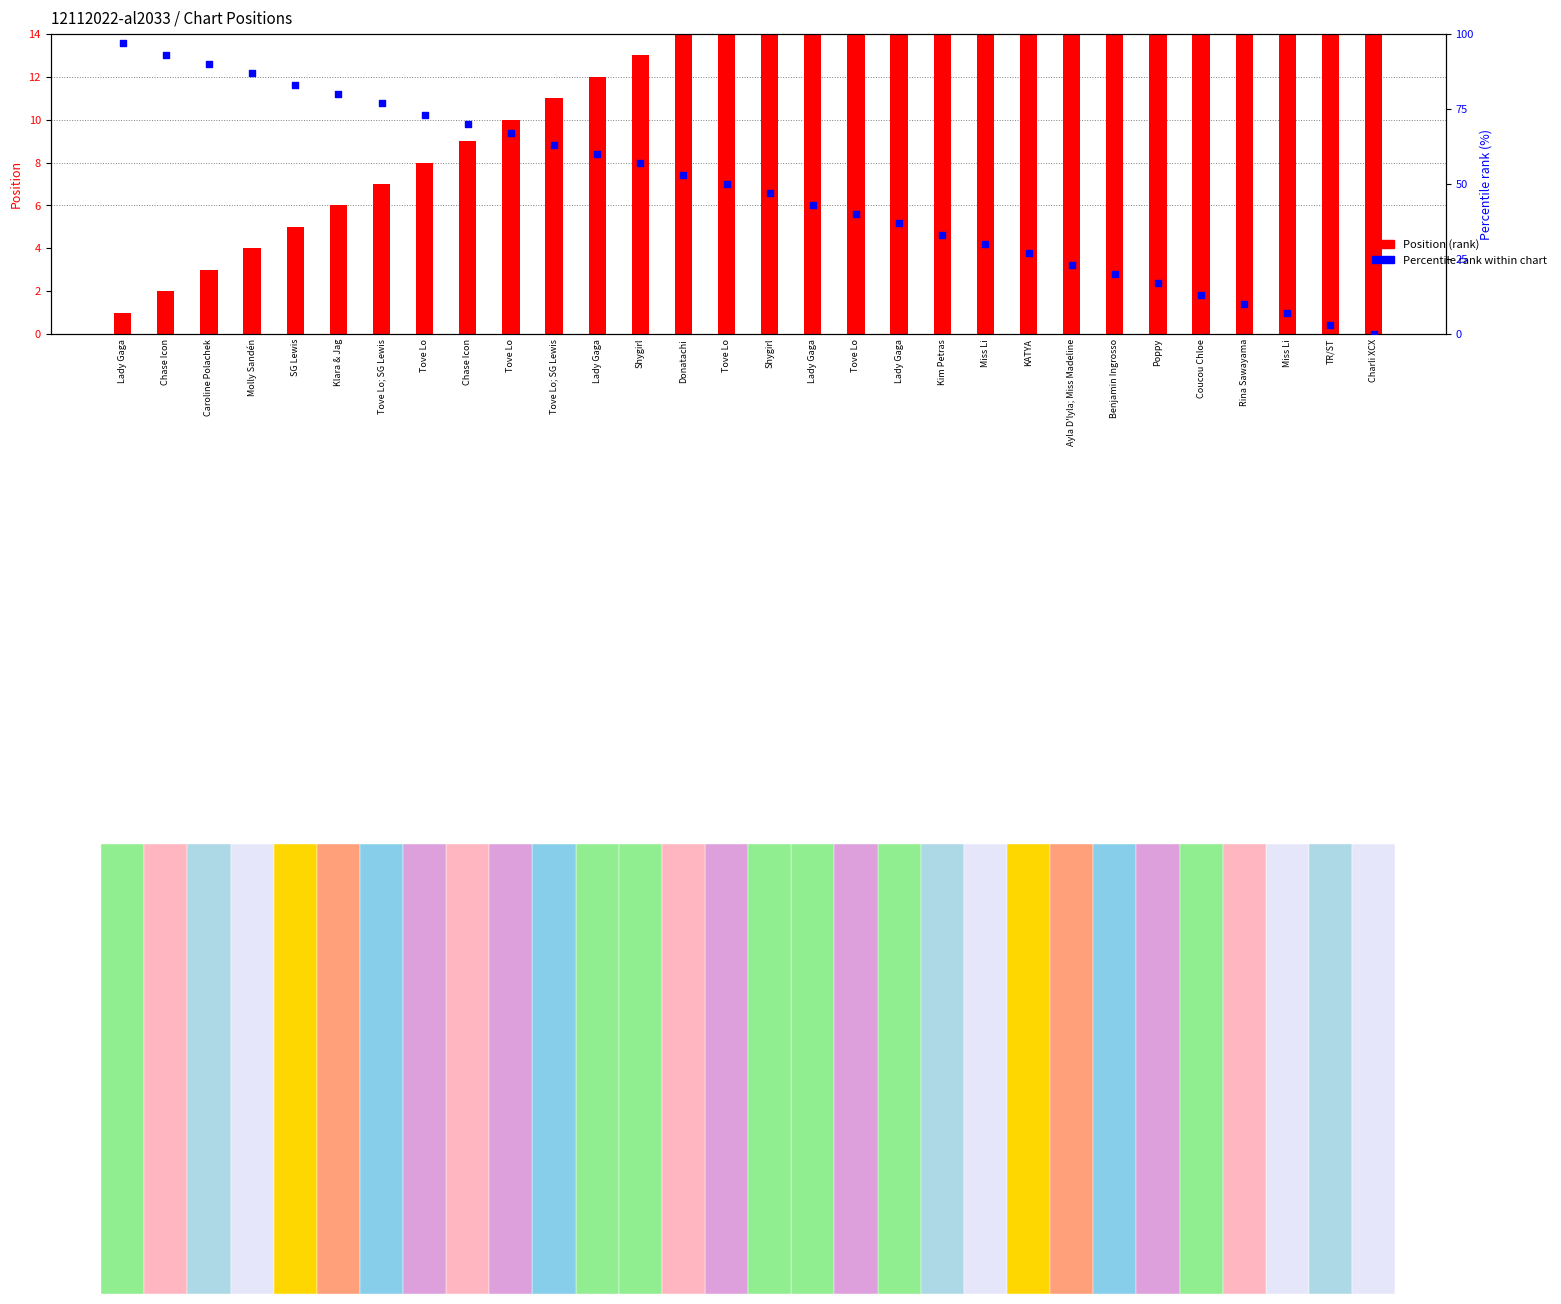

At how many categories does at least one series exceed 83?

4